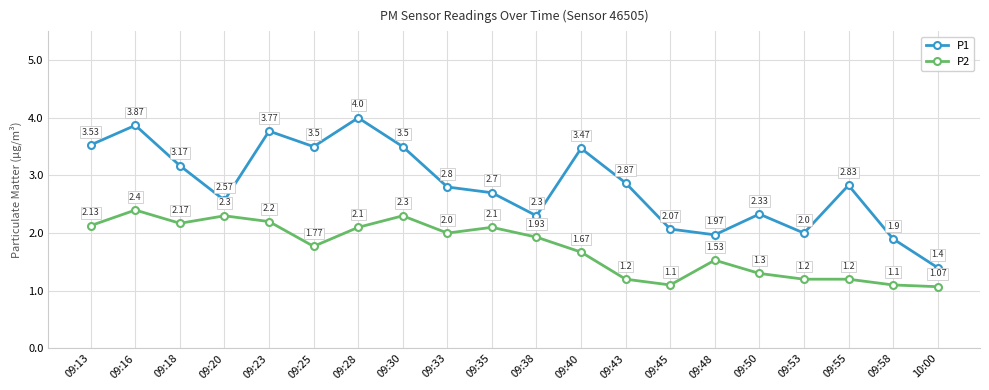

List the series in order of their peak value, lowest first.

P2, P1